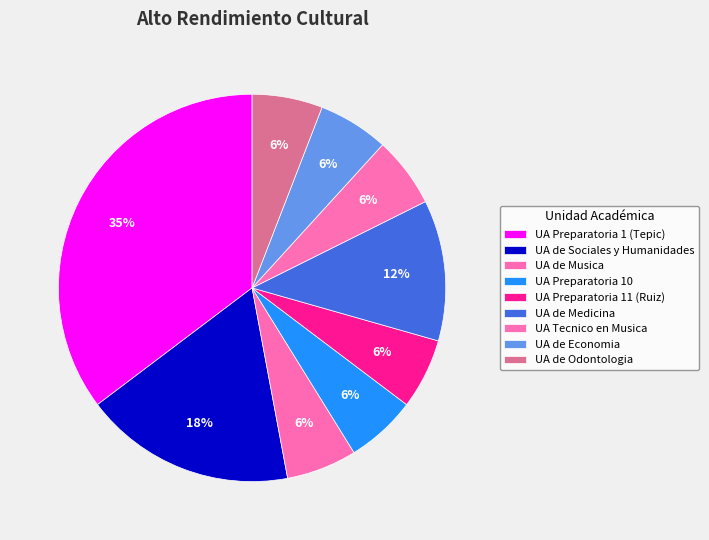

What percentage do UA Preparatoria 1 (Tepic) and UA Tecnico en Musica together represent?

41.2%